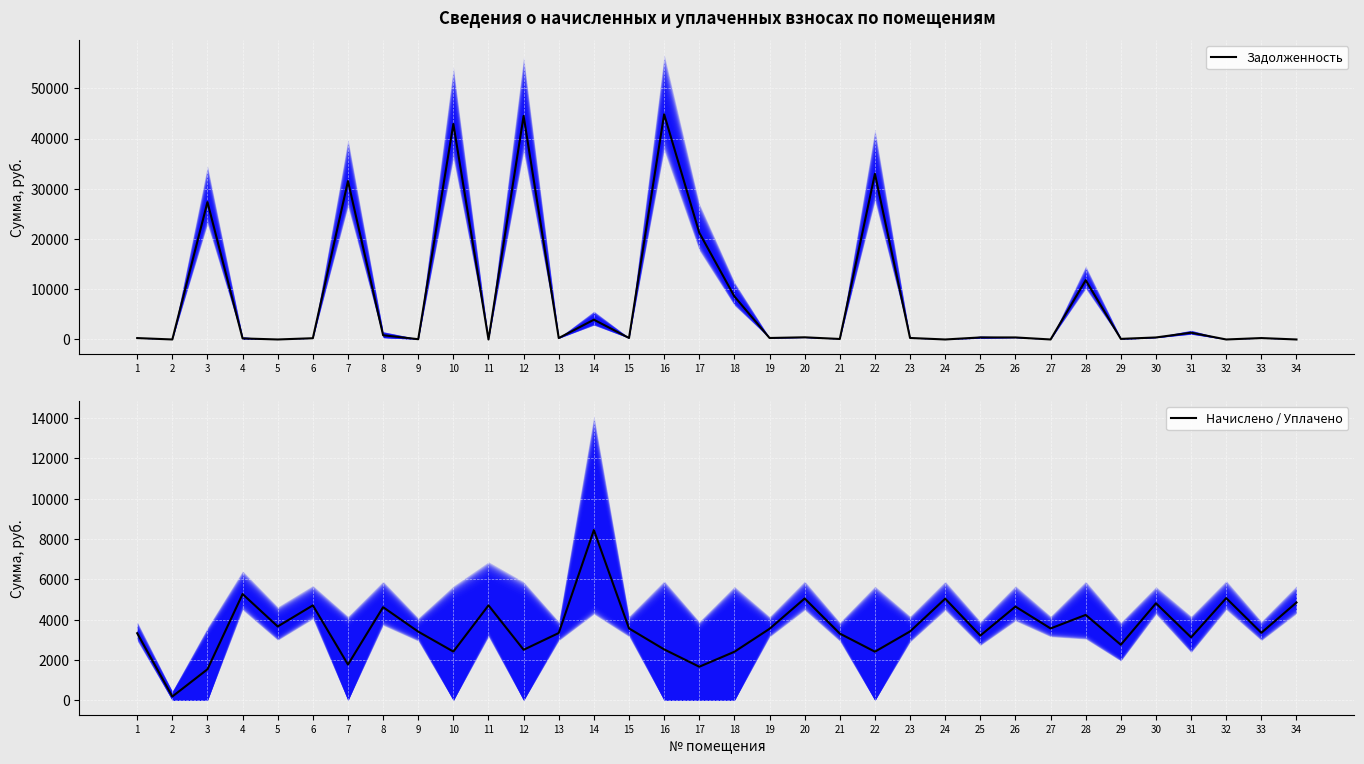

Which category has the highest value across all series?

16